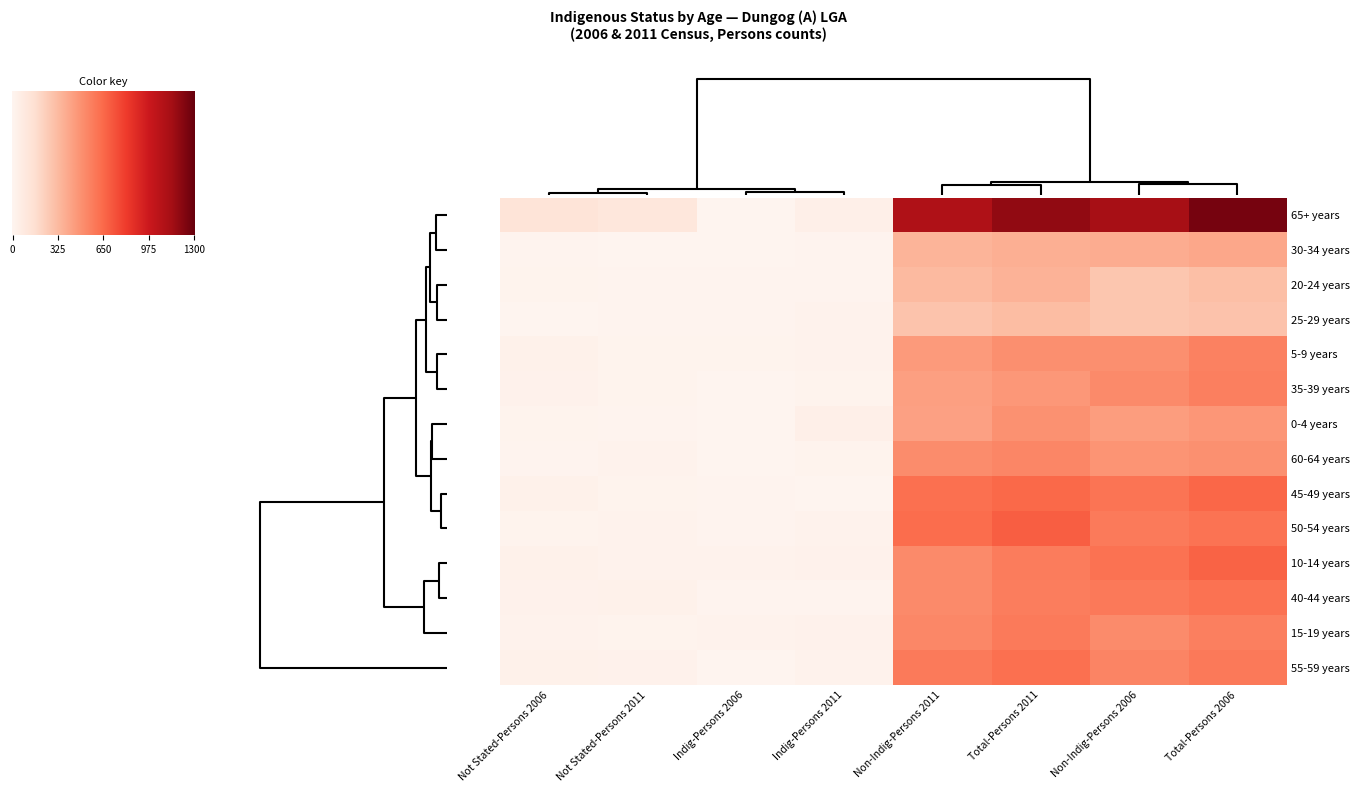

Reading right to left, extract all data points from this chart.

0-4 years: 7=488	6=11	5=429	4=41	3=472	2=19	1=446	0=10
5-9 years: 7=499	6=19	5=457	4=25	3=555	2=35	1=500	0=19
10-14 years: 7=574	6=24	5=518	4=29	3=675	2=35	1=617	0=23
15-19 years: 7=581	6=20	5=531	4=30	3=562	2=24	1=517	0=25
20-24 years: 7=357	6=13	5=327	4=13	3=308	2=18	1=276	0=14
25-29 years: 7=319	6=12	5=286	4=22	3=294	2=8	1=275	0=13
30-34 years: 7=371	6=10	5=351	4=12	3=402	2=12	1=385	0=6
35-39 years: 7=466	6=17	5=436	4=17	3=561	2=29	1=519	0=9
40-44 years: 7=569	6=32	5=522	4=13	3=619	2=27	1=585	0=12
45-49 years: 7=651	6=17	5=622	4=6	3=657	2=33	1=609	0=15
50-54 years: 7=686	6=25	5=639	4=21	3=614	2=18	1=582	0=12
55-59 years: 7=620	6=28	5=580	4=21	3=585	2=35	1=543	0=7
60-64 years: 7=534	6=22	5=512	4=18	3=496	2=15	1=478	0=6
65+ years: 7=1187	6=110	5=1089	4=45	3=1257	2=129	1=1124	0=10